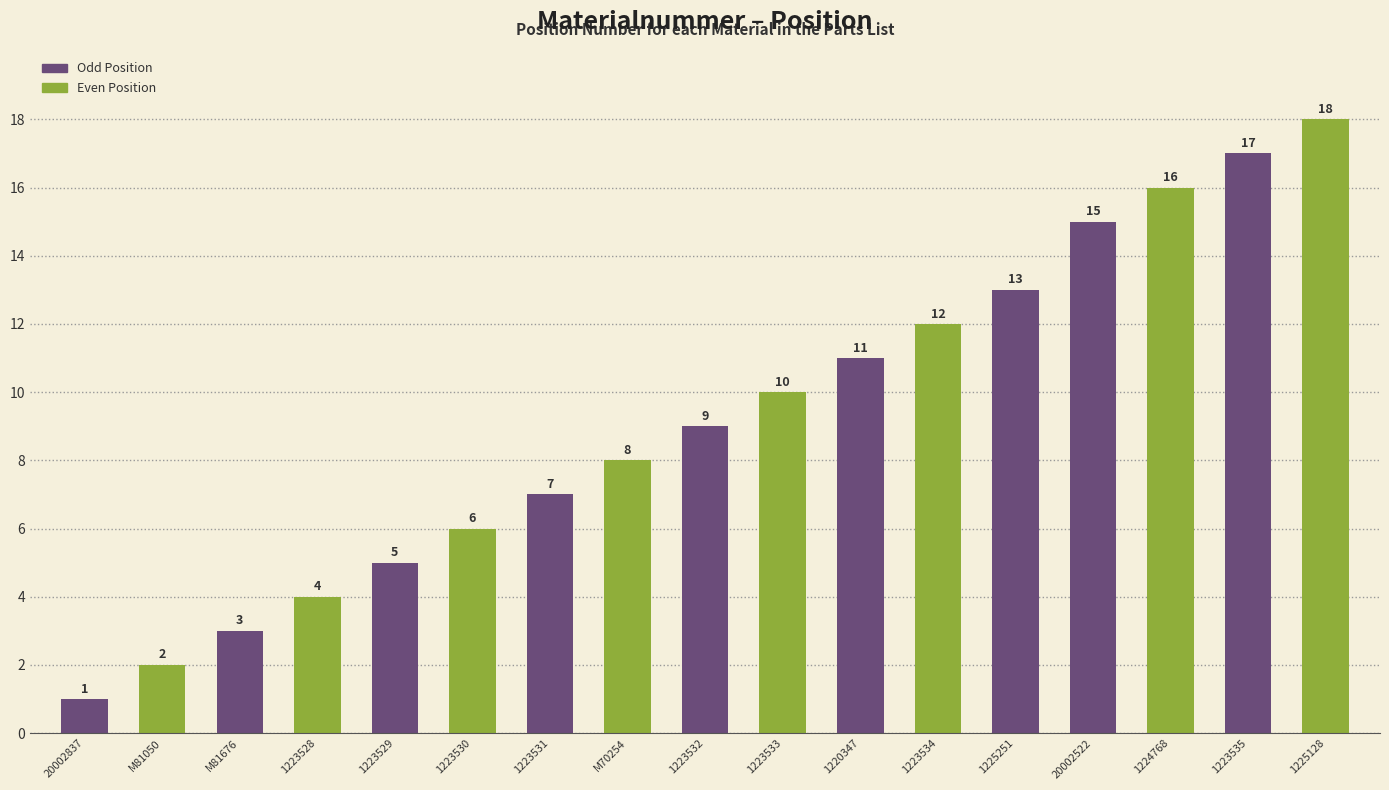

Read the value at 1225251, to the nearest 10.

10